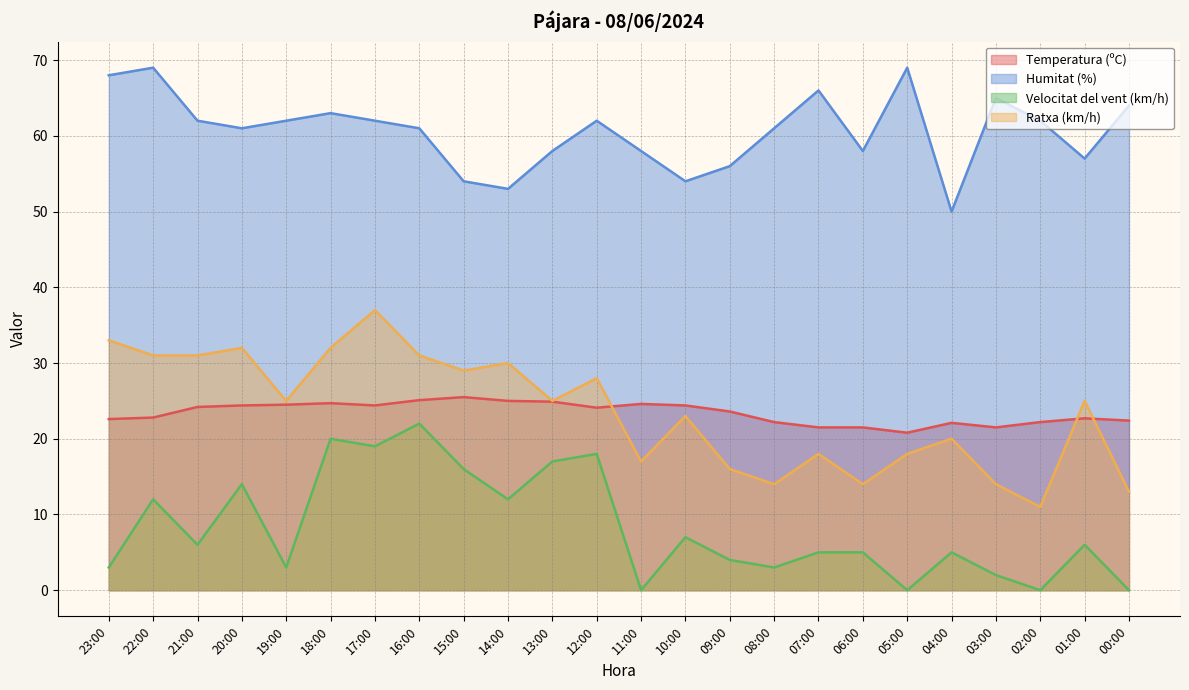

Does the chart display data point markers on the line(s)?

No